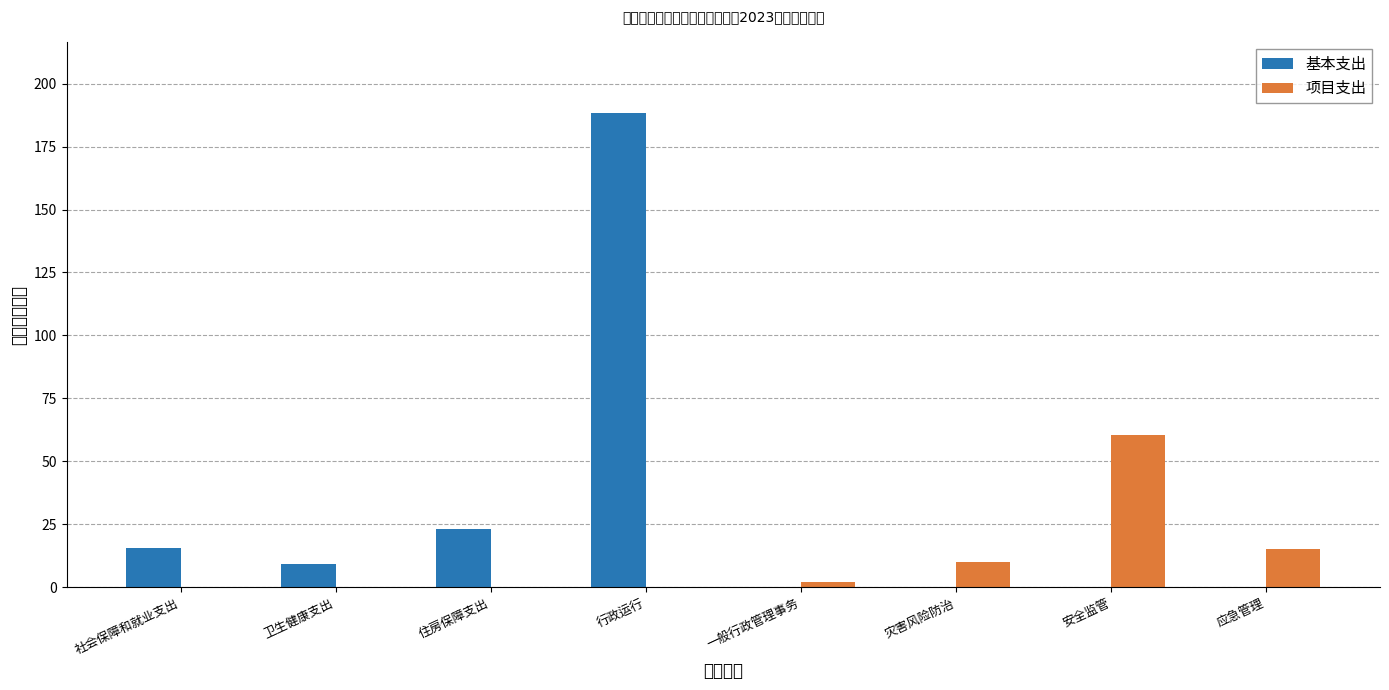

Which category has the highest value across all series?

行政运行